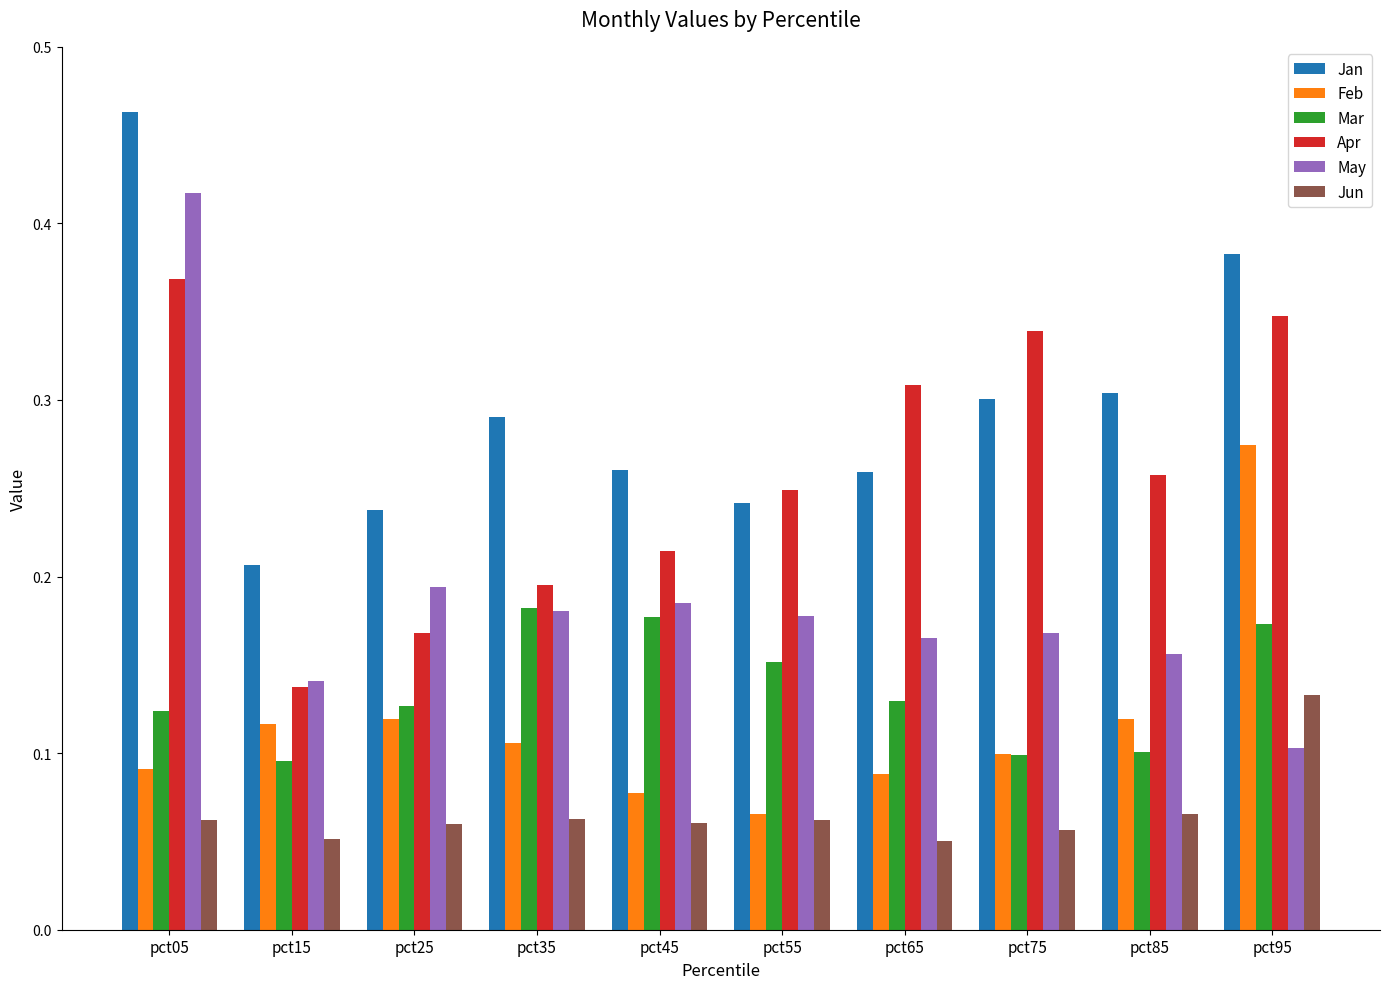

What is the sum of all Feb values?

1.2